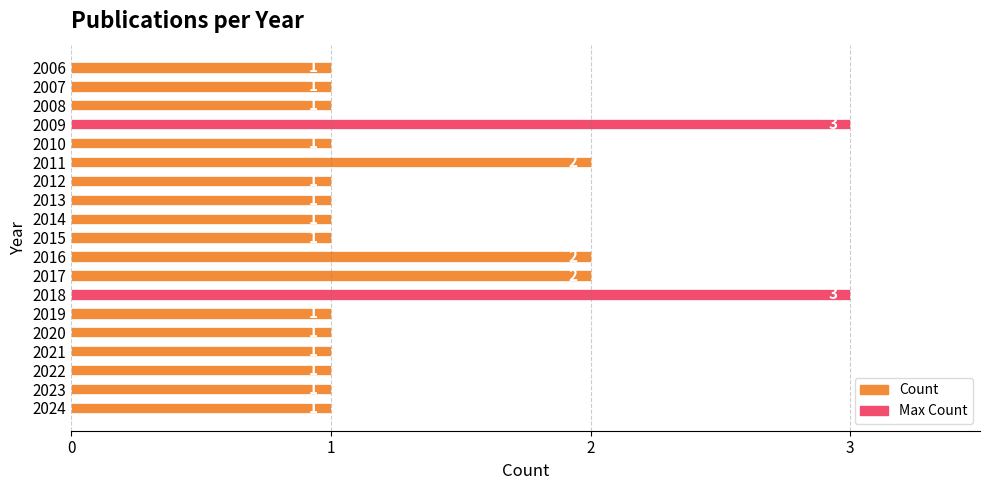

What is the value of the 9th bar from the top?

1